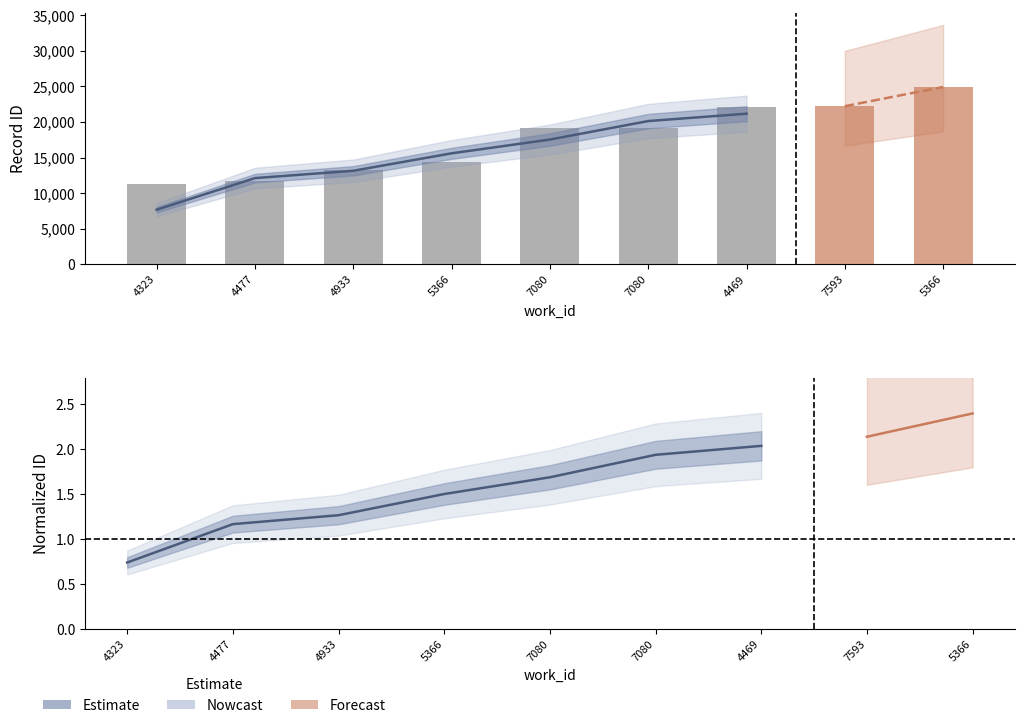

List the labels in order of value, largest first.

4469, 7080, 7080, 5366, 4933, 4477, 4323